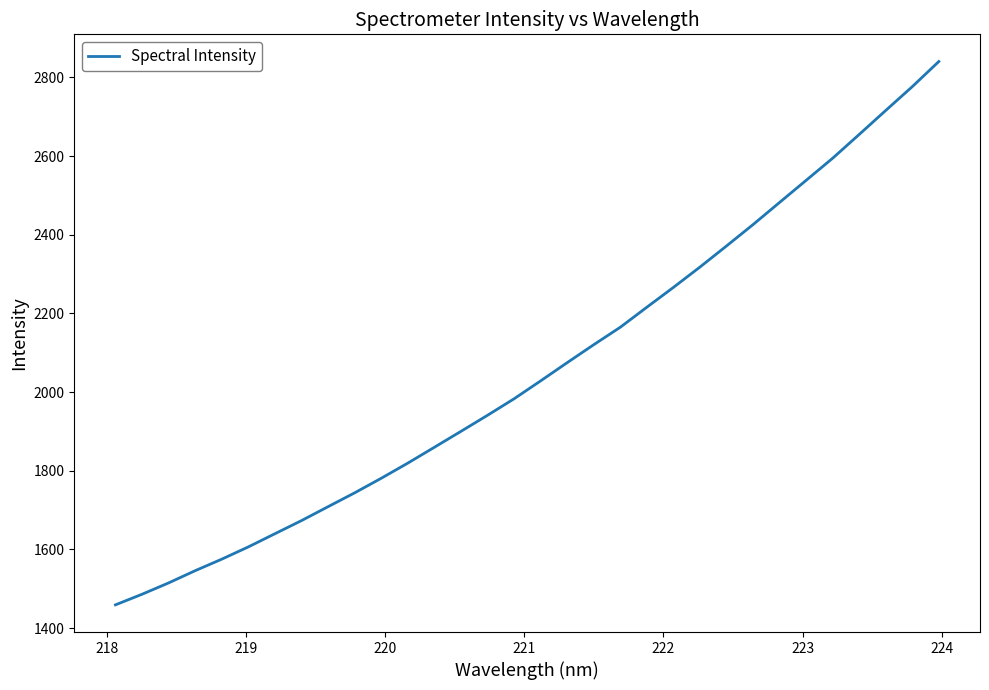

What is the smallest value displayed?

1459.0